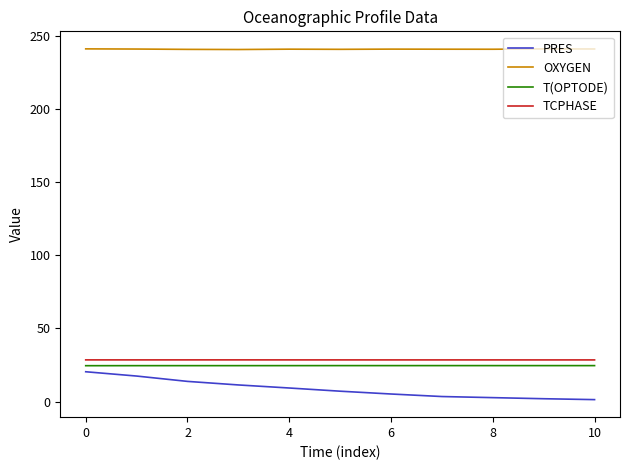

What is the greatest value displayed?

241.1